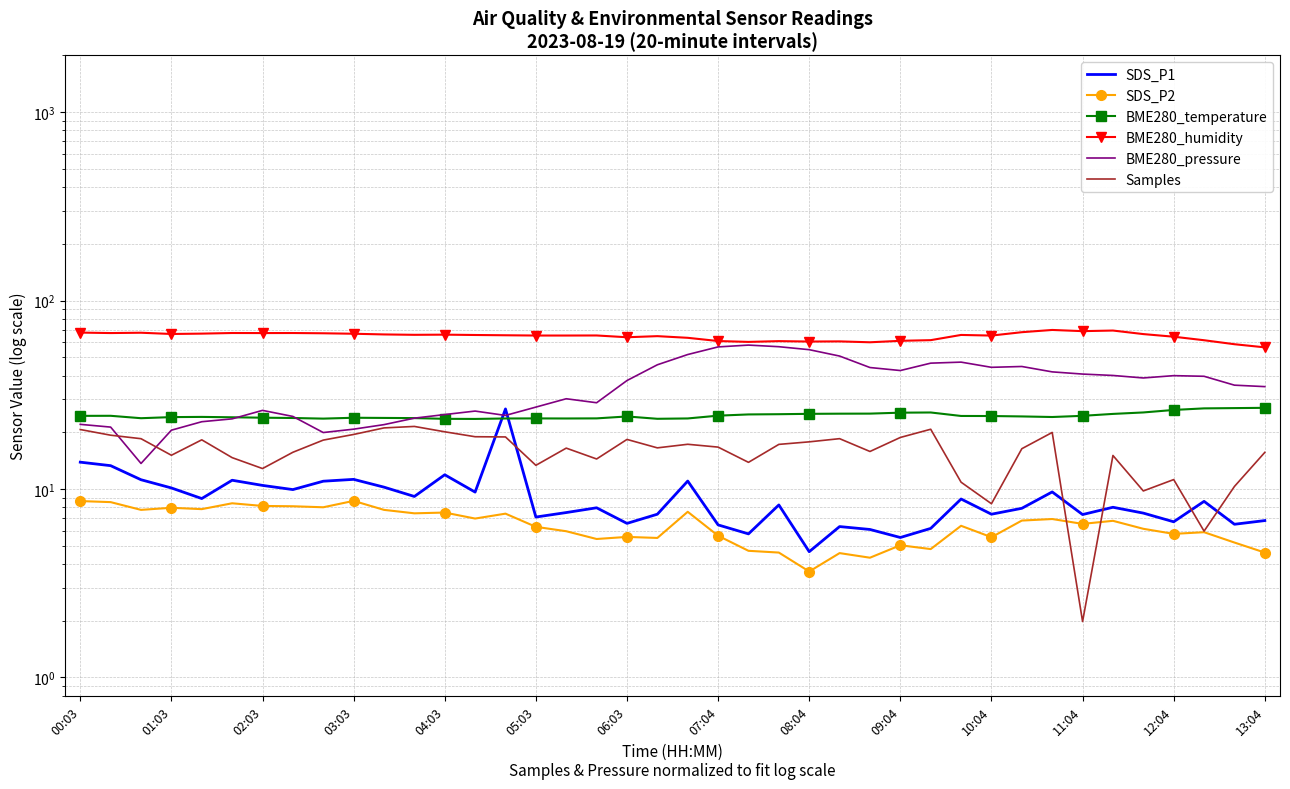

Does the chart have visible grid lines?

Yes